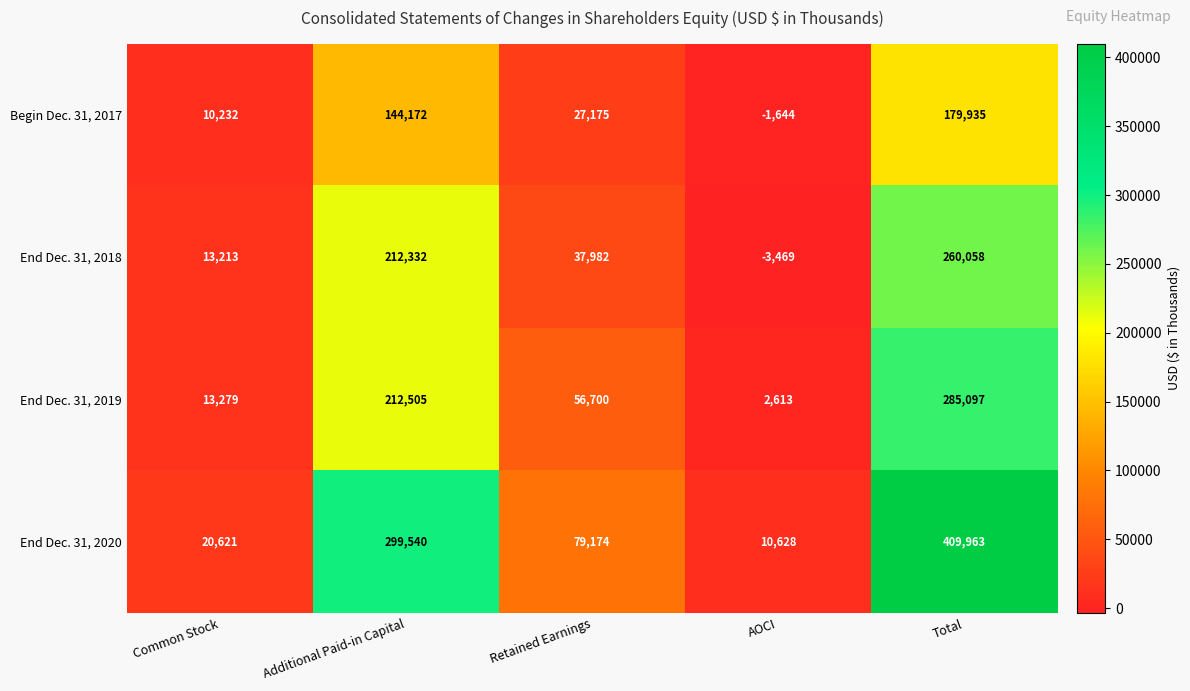

Rank the series by their maximum value, from lowest to highest.

Begin Dec. 31, 2017, End Dec. 31, 2018, End Dec. 31, 2019, End Dec. 31, 2020